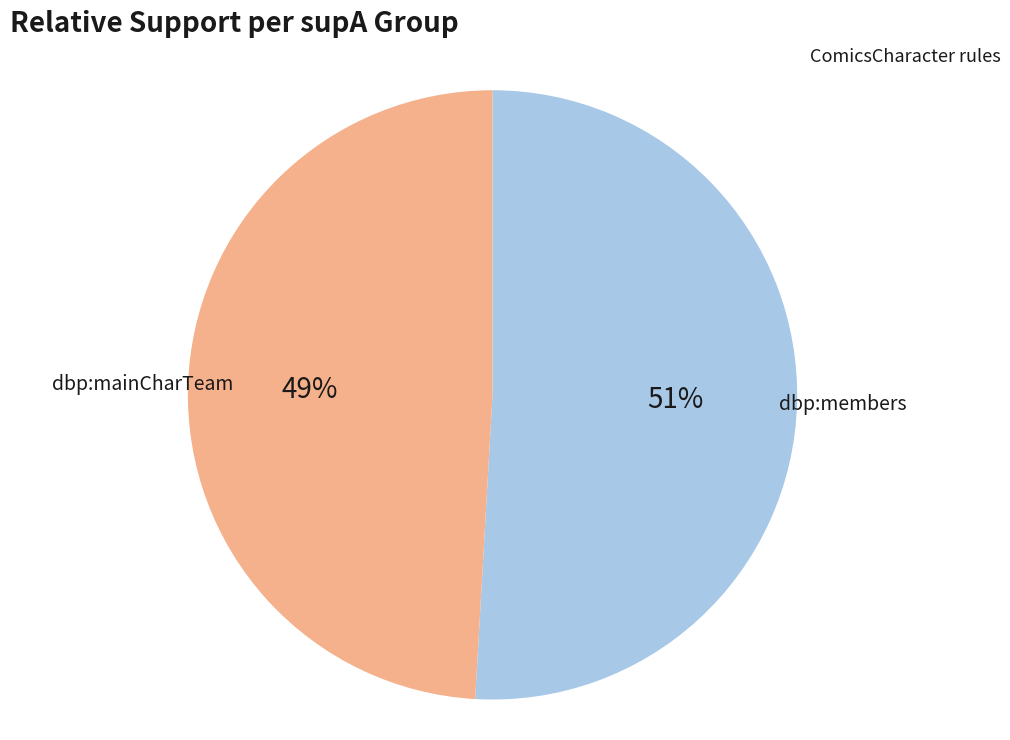

True or false: dbp:members accounts for 51% of the total.

True